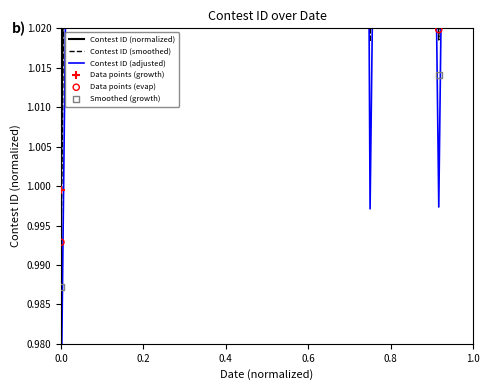

Is the value of Data points (growth) at 0.8 greater than the value of Smoothed (growth) at 0.0?

Yes